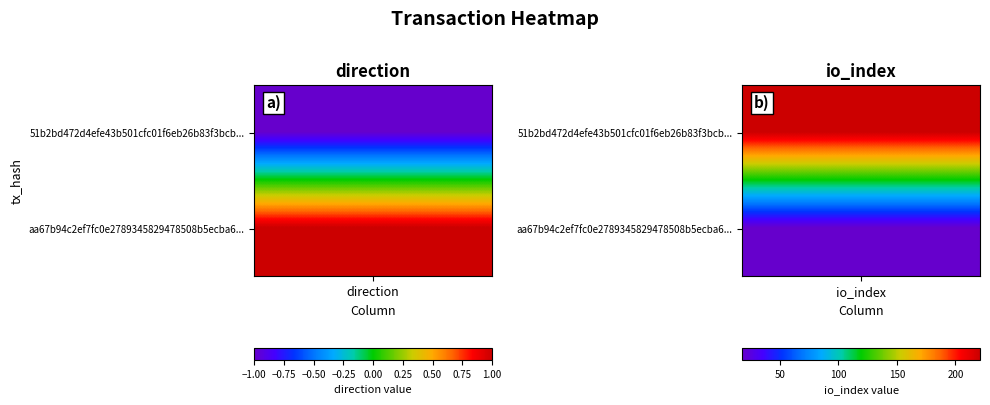

What is the sum of all 51b2bd472d4efe43b501cfc01f6eb26b83f3bcb values?

220